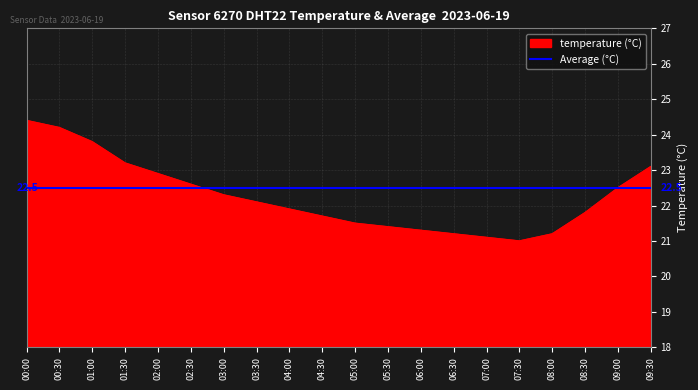

The Average (°C) series shows 22.5 at 04:30. True or false?

True